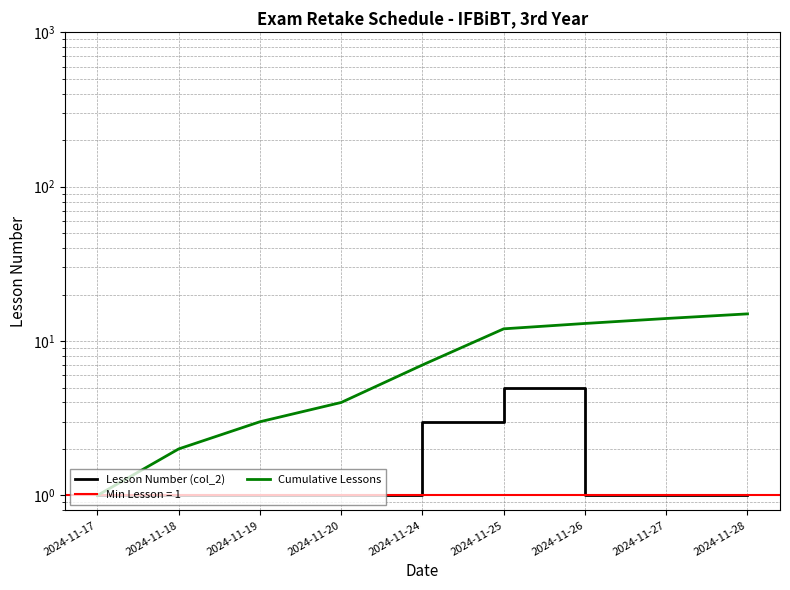

Is this an area chart (filled region under the line)?

No